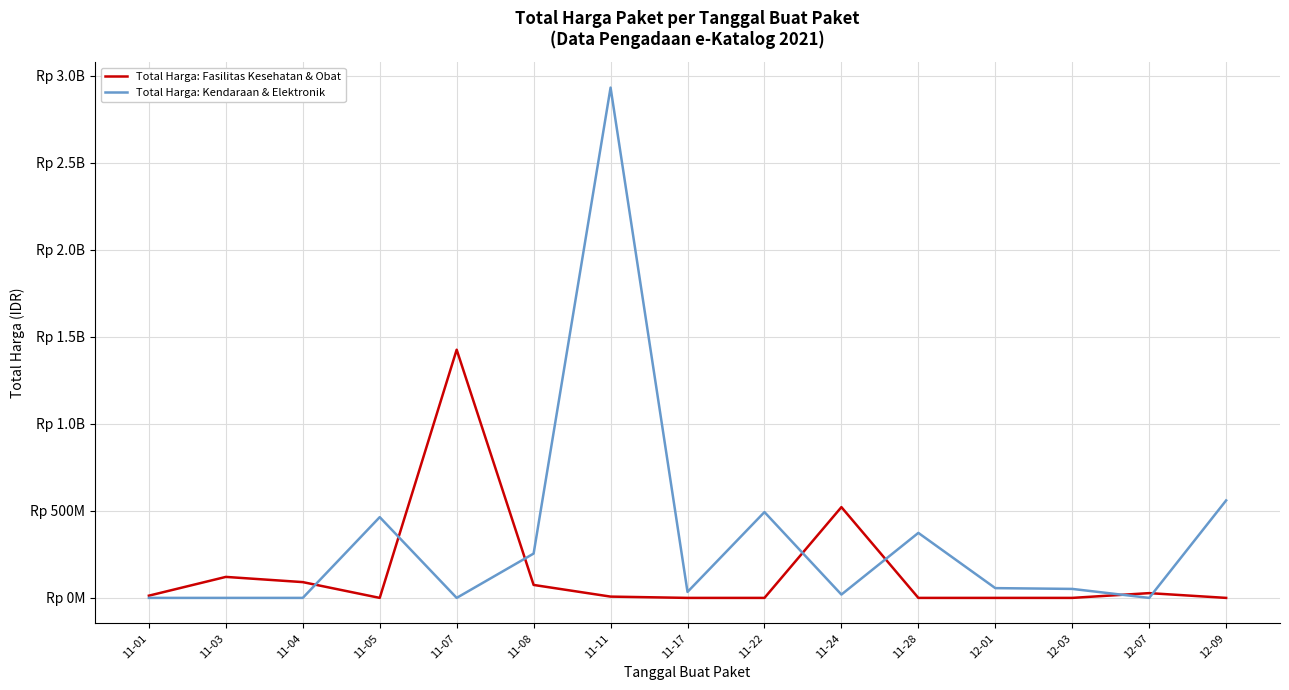

What is the maximum value shown in the chart?

2931562000